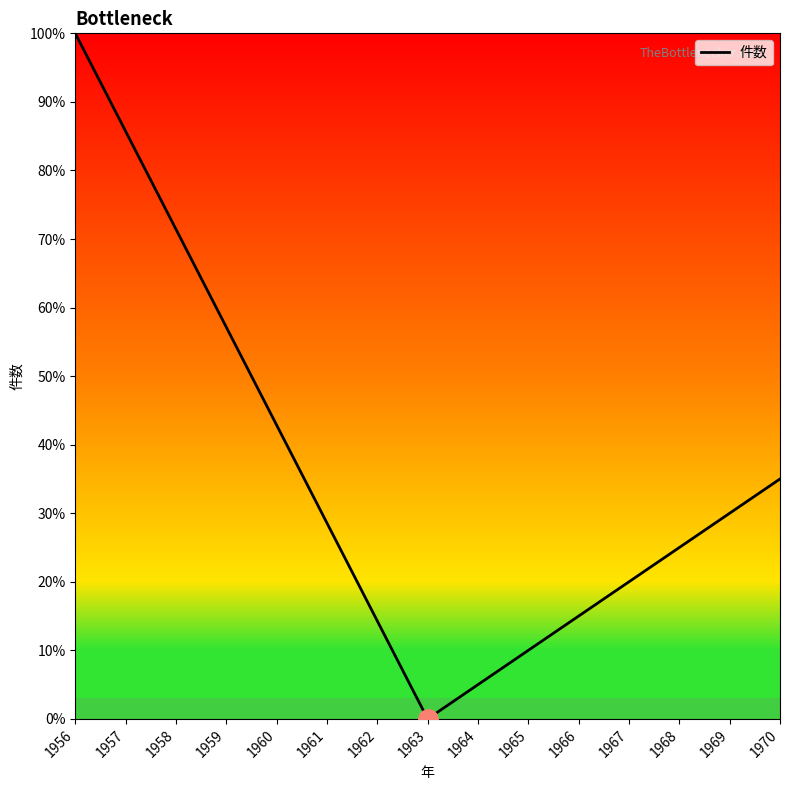

Approximately how many times larger is the value at 1966 compared to 1960?

0.4